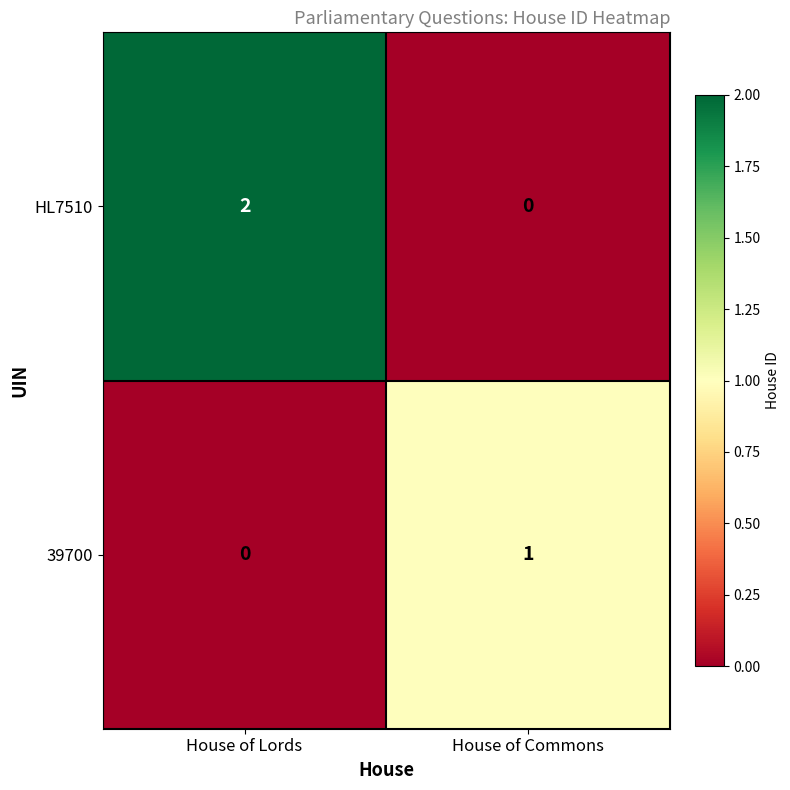

Which label corresponds to the largest value in the chart?

House of Lords